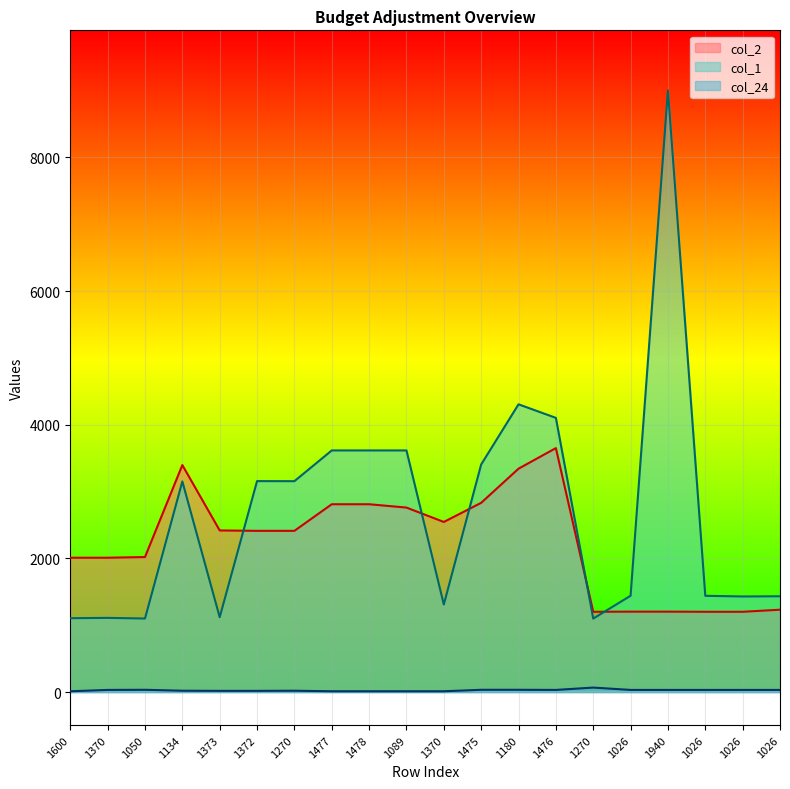

True or false: col_24 and col_2 cross at least once.

False